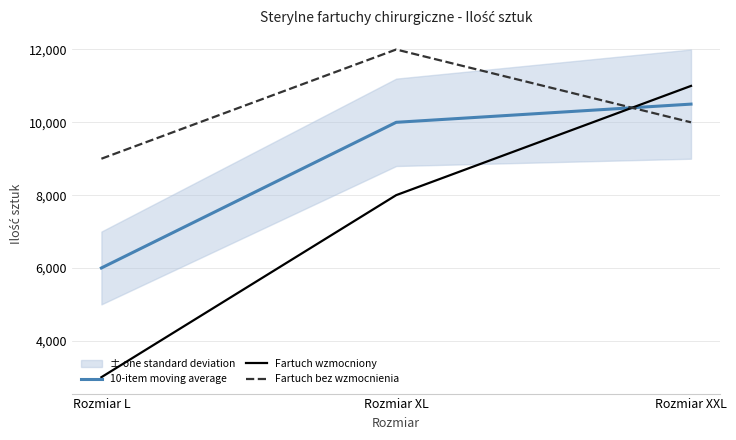

List the labels in order of Fartuch bez wzmocnienia value, smallest first.

Rozmiar L, Rozmiar XXL, Rozmiar XL